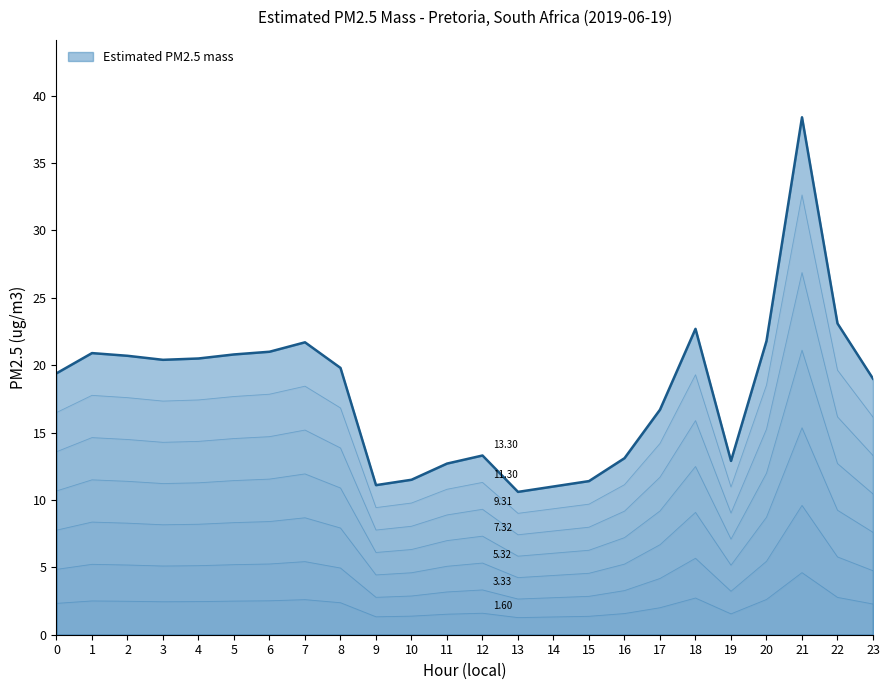

What is the change in value from 21 to 22?

-15.3